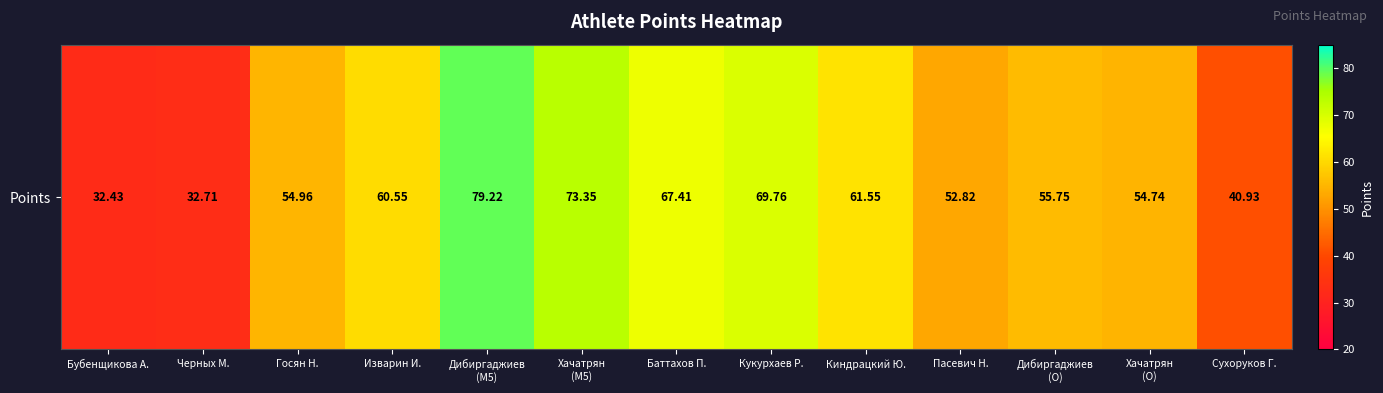

What is the minimum value shown in the chart?

32.4